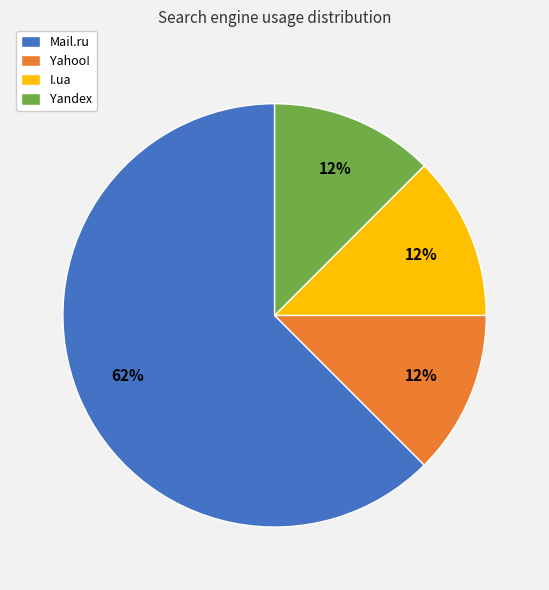

Count the number of slices in the pie.

4